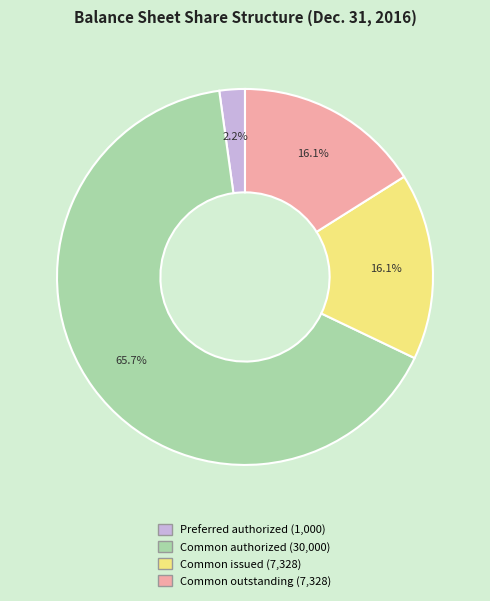

Is there any slice that represents more than half of the pie?

Yes